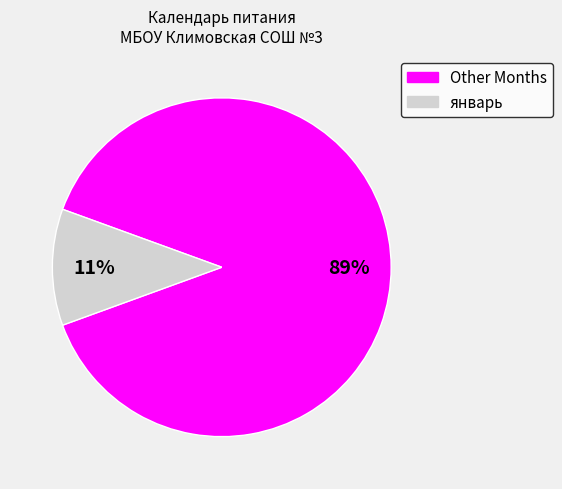

Is there a majority slice in this chart?

Yes